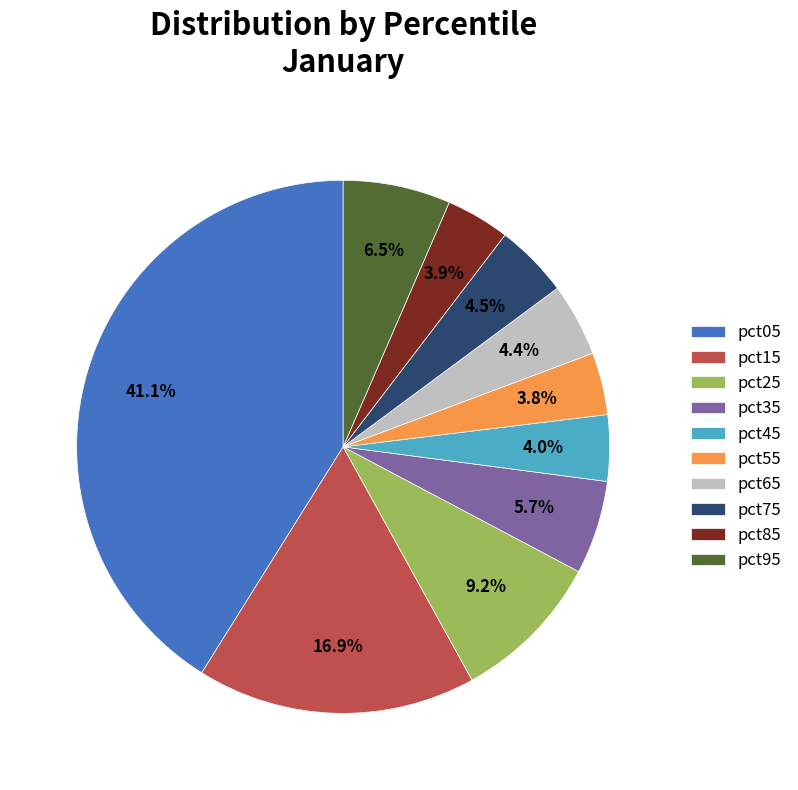

Does any single category account for the majority?

No